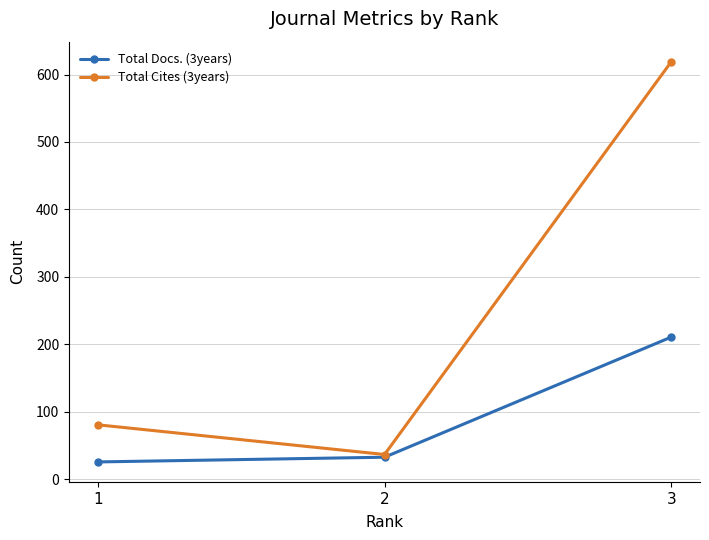

True or false: Total Cites (3years) has a value of 619 at 3.

True